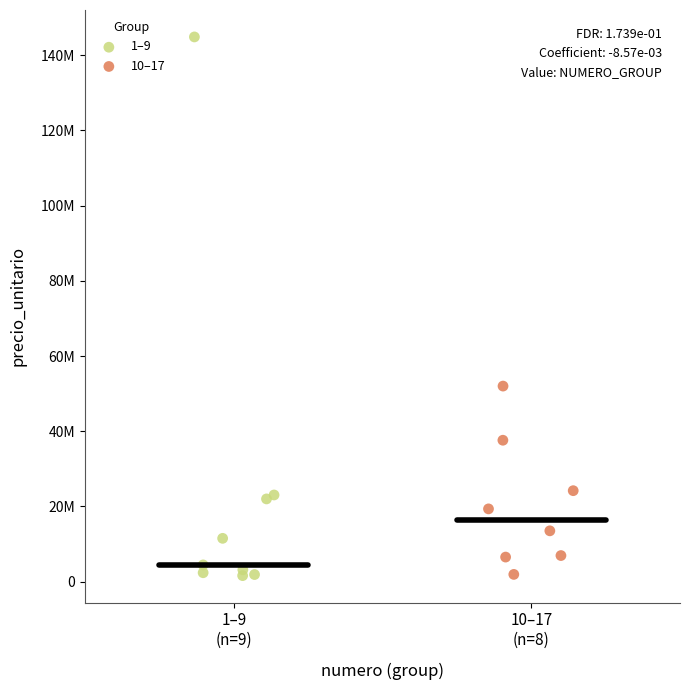

What are all the series names shown in the legend?

1–9, 10–17